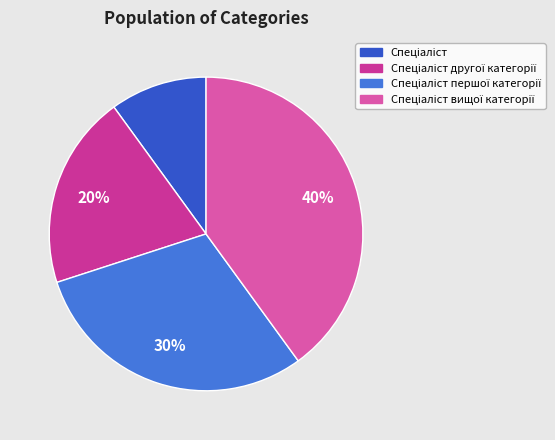

Does any single category account for the majority?

No